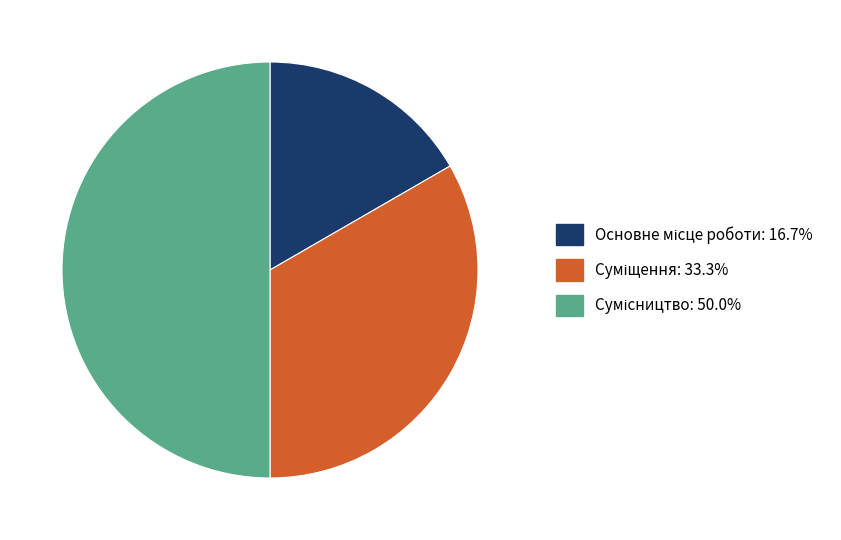

Which category has the biggest portion of the pie?

Сумісництво